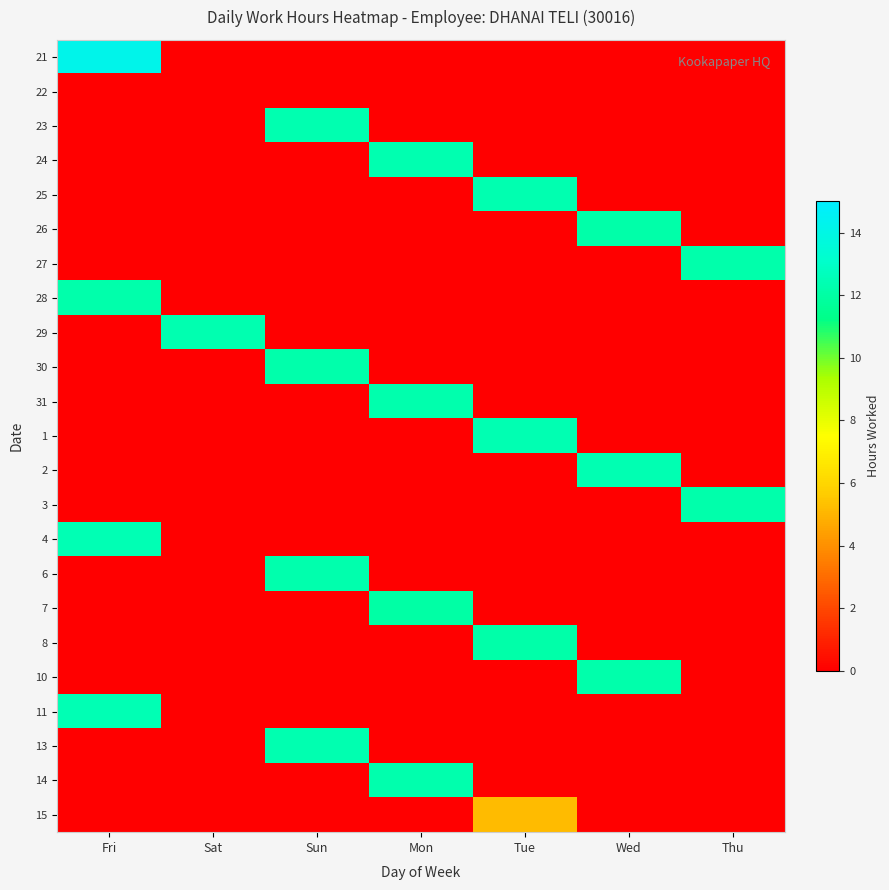

Rank the series by their maximum value, from lowest to highest.

22, 15, 7, 26, 8, 27, 28, 30, 3, 10, 6, 31, 14, 23, 13, 25, 29, 24, 1, 2, 4, 11, 21